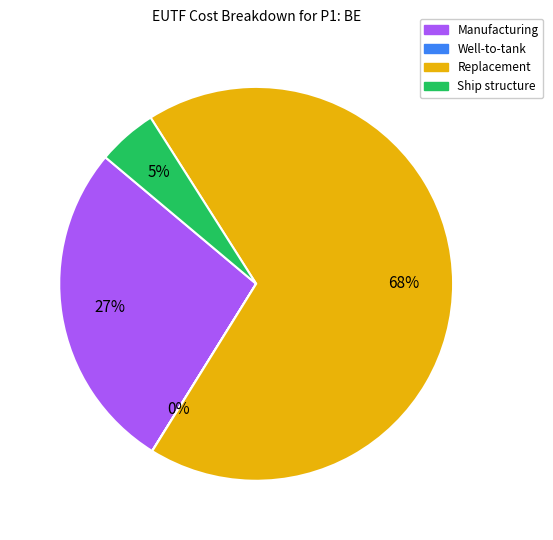

To the nearest percent, what is the difference between the largest and smallest slice percentages?

68%